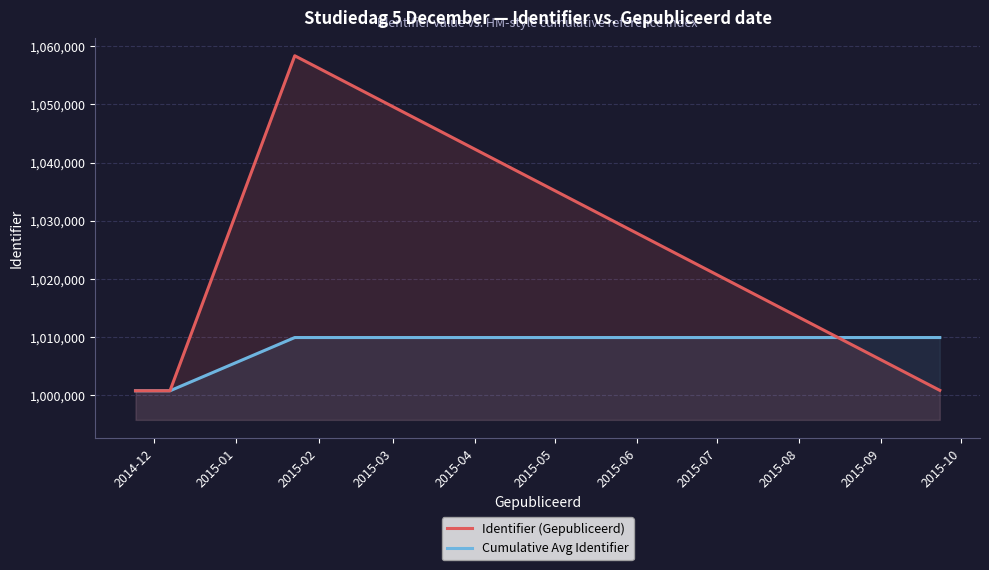

Which series has the largest total across all categories?

Identifier (Gepubliceerd)